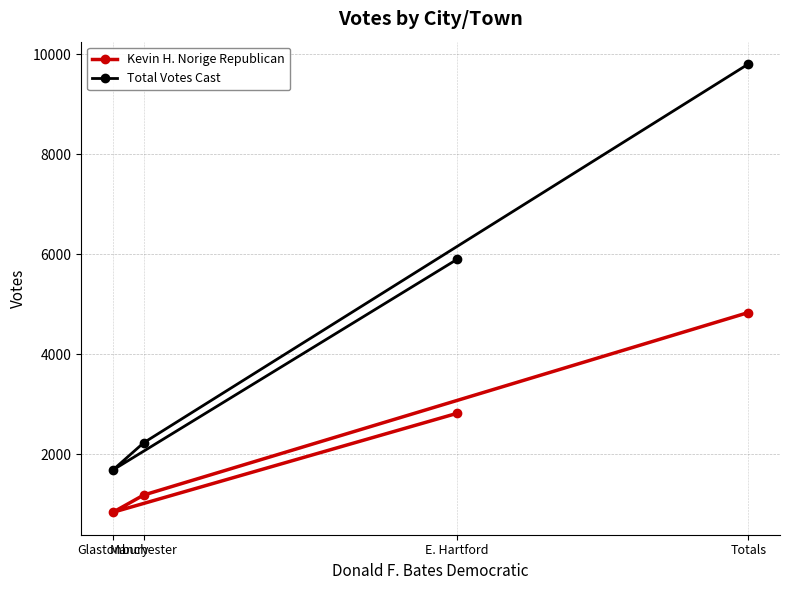

How many data points does each series have?

4